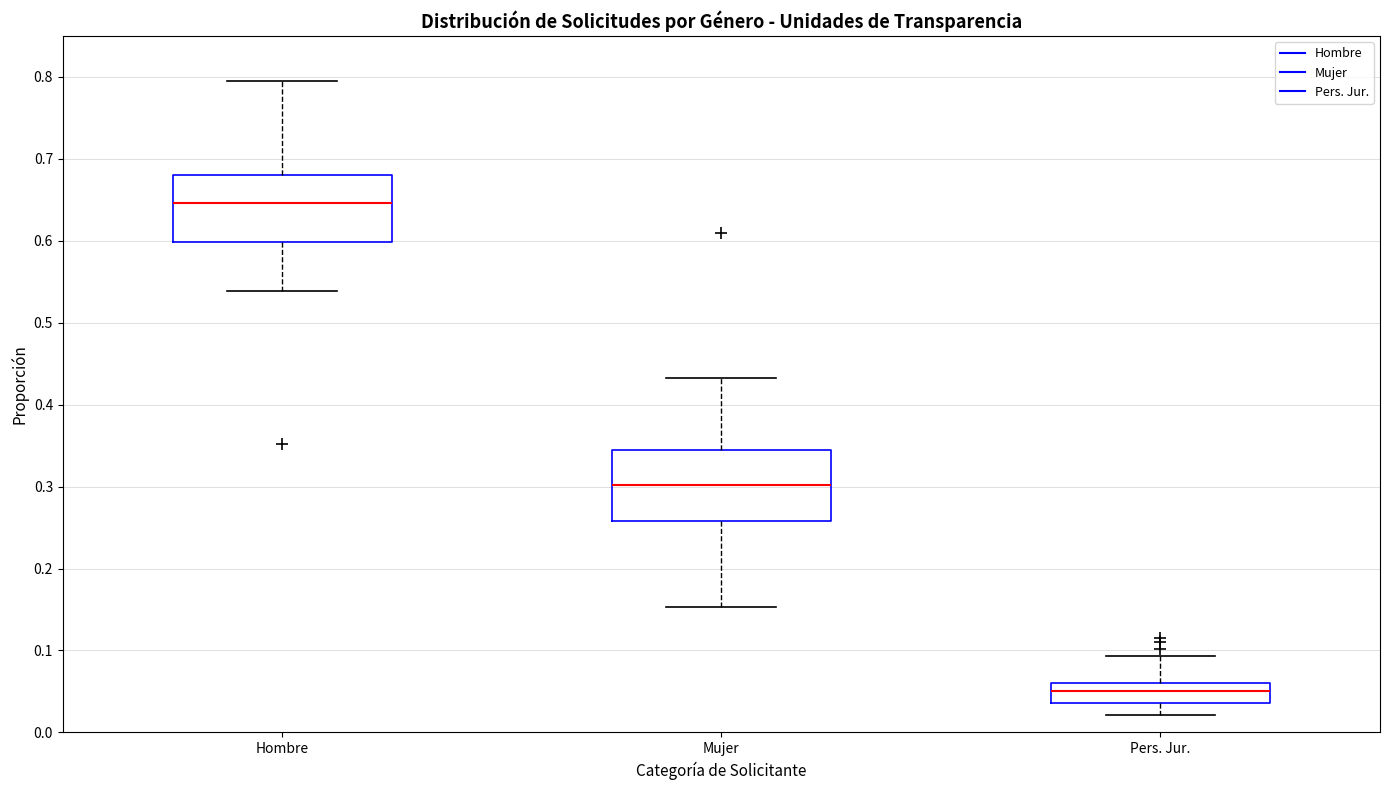

Reading left to right, transcribe this box plot: for each box, give where its median line is, the range the box spans, and where its two whiskers end, as read against the y-axis. The values are not printed on the chart, so give them approximately, as read against the axis.

Hombre: median 0.65, box 0.60 to 0.68, whiskers 0.54 to 0.79
Mujer: median 0.30, box 0.26 to 0.34, whiskers 0.15 to 0.43
Pers. Jur.: median 0.05, box 0.04 to 0.06, whiskers 0.02 to 0.09